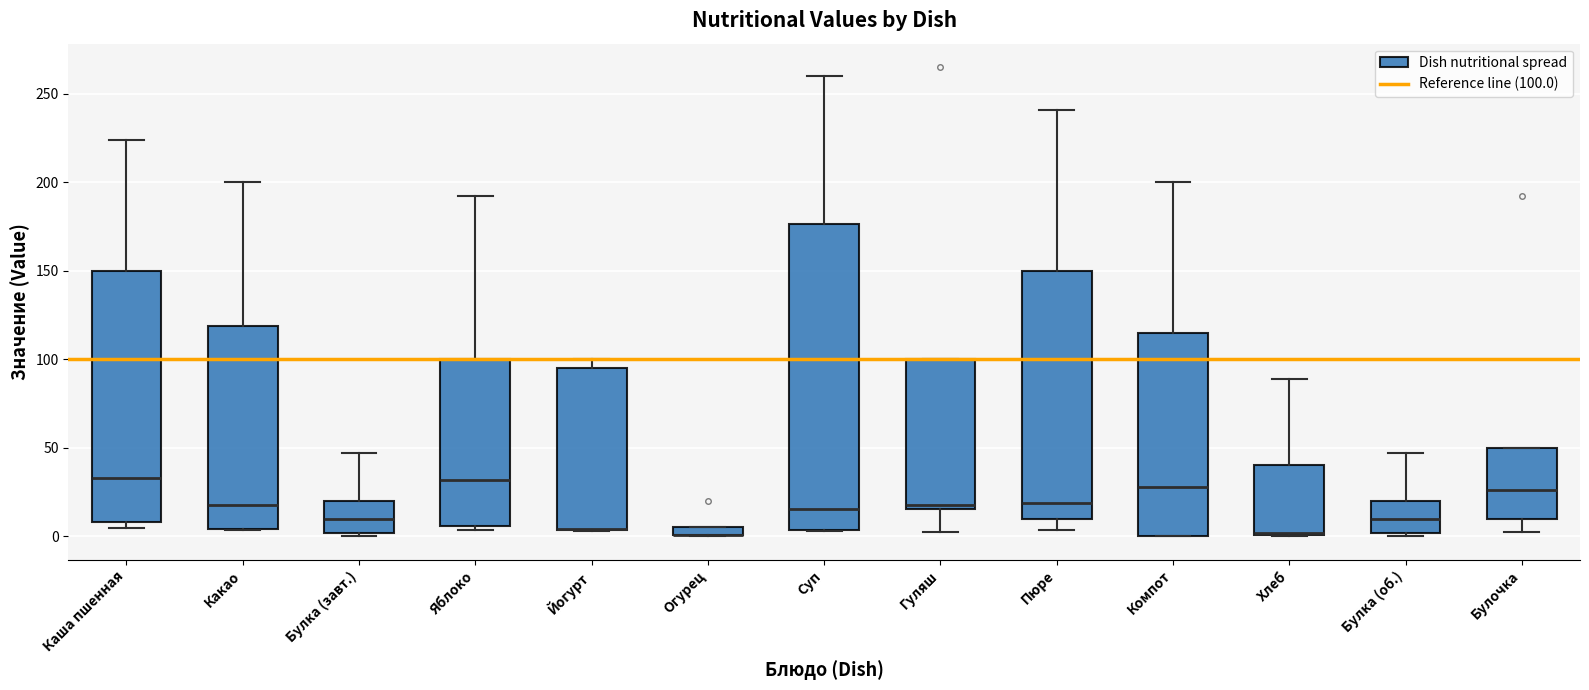

Where is the upper edge of the box for Яблоко on the y-axis? The values are not printed on the chart, so give them approximately, as read against the axis.

100